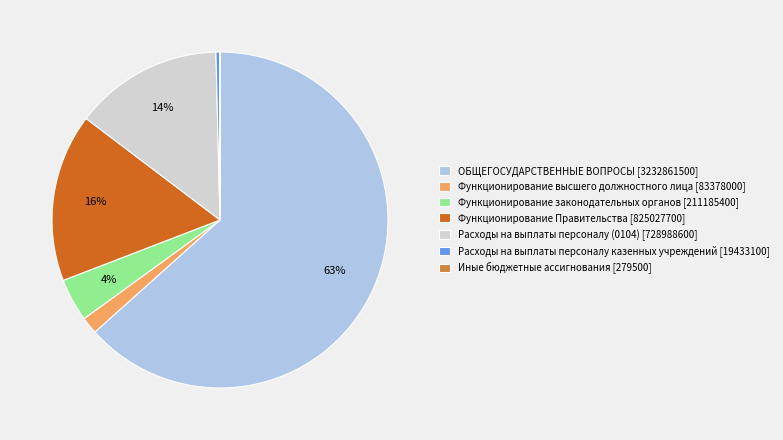

To the nearest percent, what is the difference between the Функционирование законодательных органов [211185400] and Расходы на выплаты персоналу казенных учреждений [19433100] slice percentages?

4%